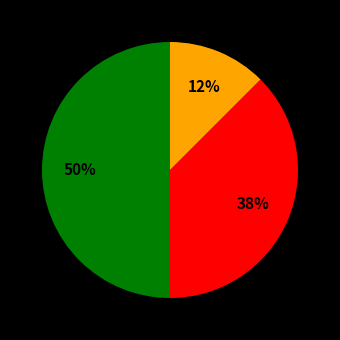

To the nearest percent, what is the average slice percentage?

33%